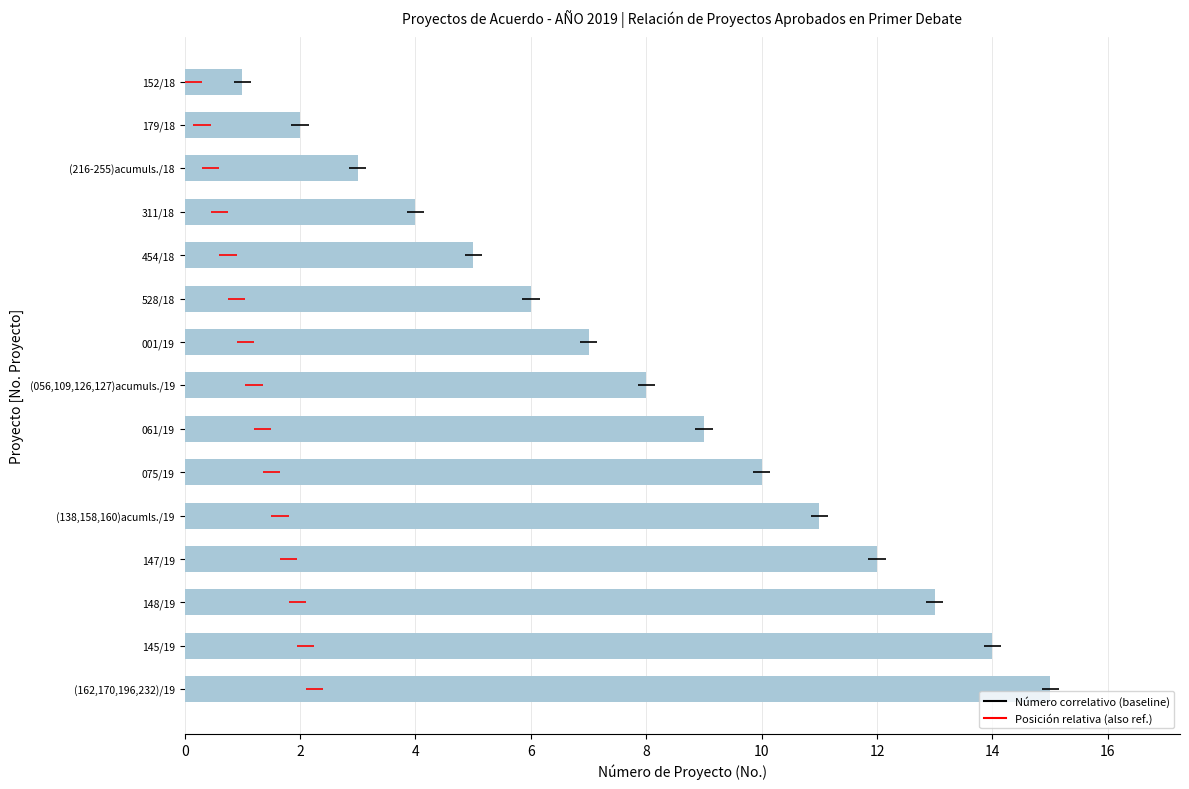

Is it true that the value at (162,170,196,232)/19 is 15?

True